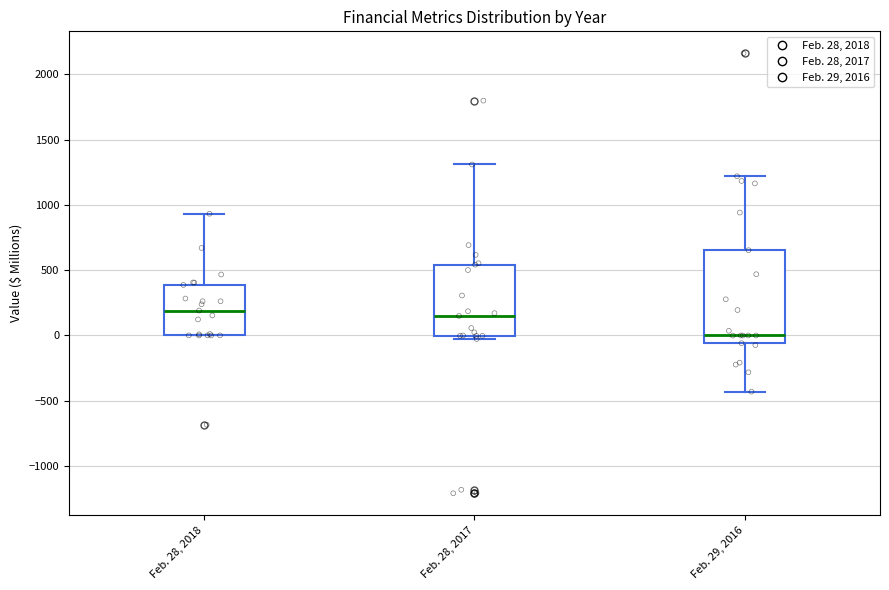

Where is the lower edge of the box for Feb. 29, 2016 on the y-axis? The values are not printed on the chart, so give them approximately, as read against the axis.

-50